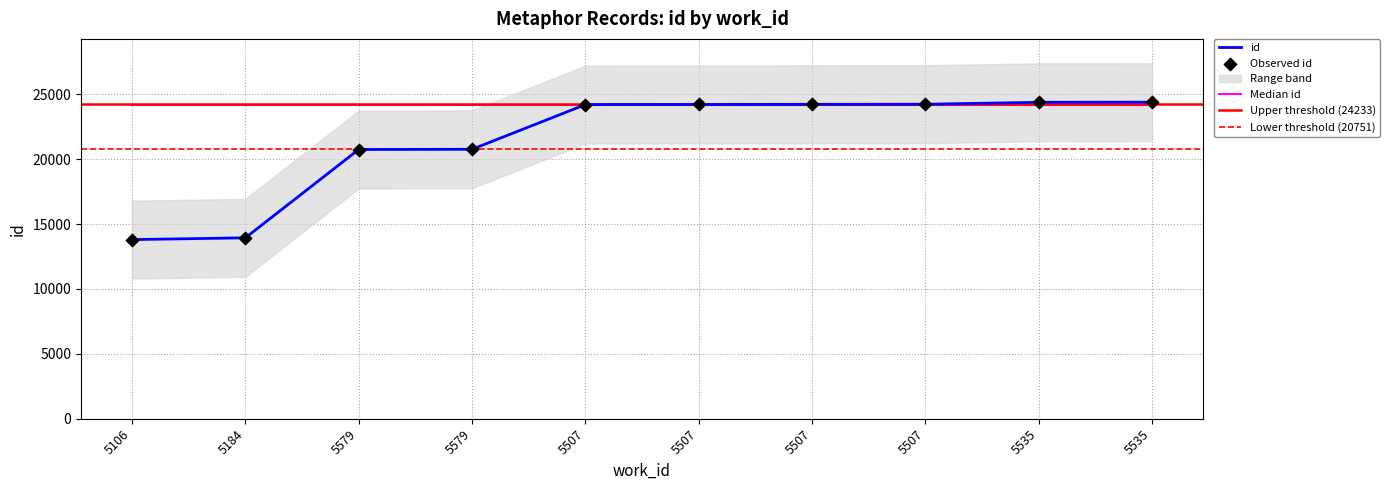

Which has a higher value, 5579 or 5535?

5535